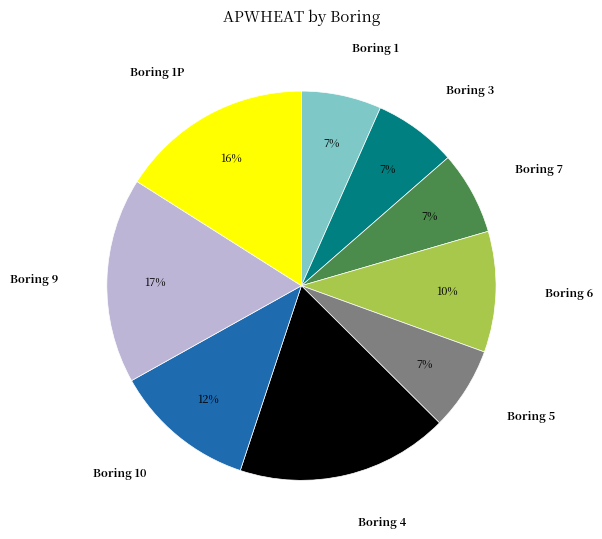

How many slices are in this pie chart?

9